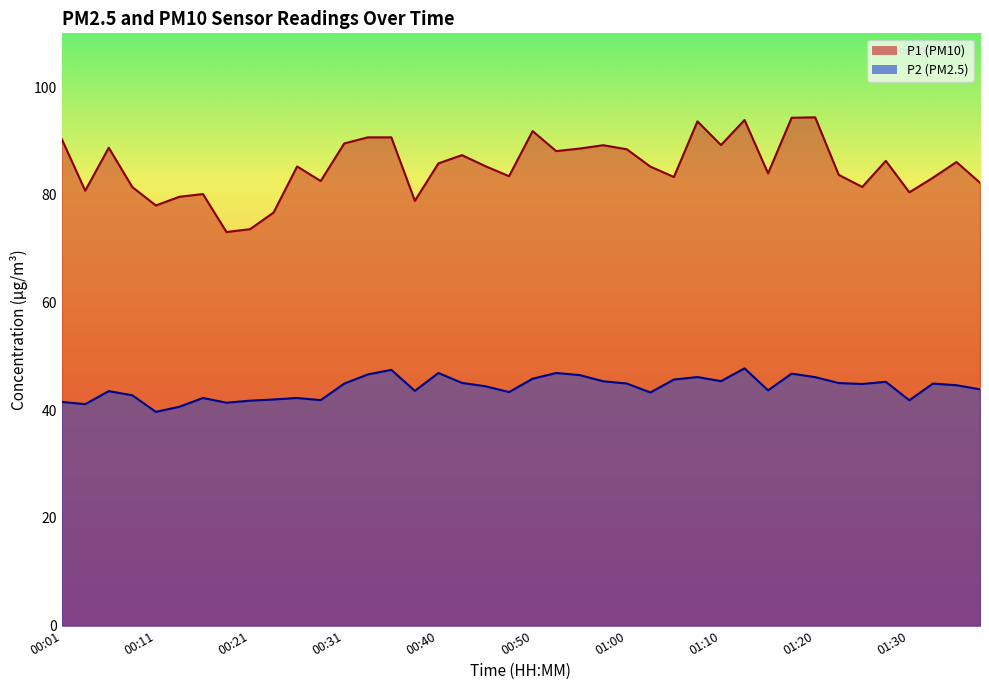

The value of P1 at 01:03 is 134.1. True or false?

False